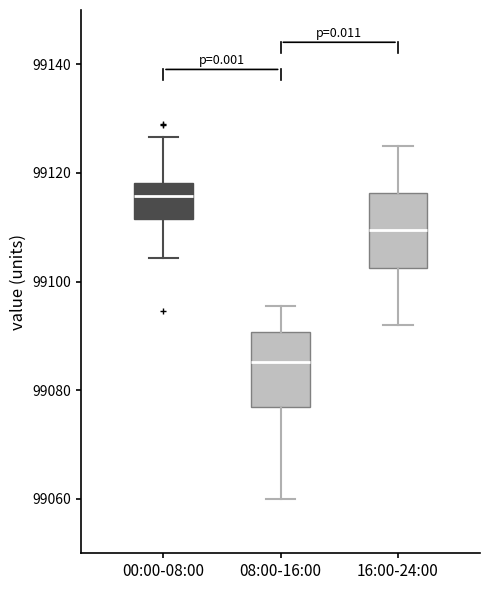

Reading left to right, transcribe this box plot: for each box, give where its median line is, the range the box spans, and where its two whiskers end, as read against the y-axis. The values are not printed on the chart, so give them approximately, as read against the axis.

00:00-08:00: median 99116, box 99112 to 99118, whiskers 99104 to 99126
08:00-16:00: median 99086, box 99076 to 99090, whiskers 99060 to 99096
16:00-24:00: median 99110, box 99102 to 99116, whiskers 99092 to 99126